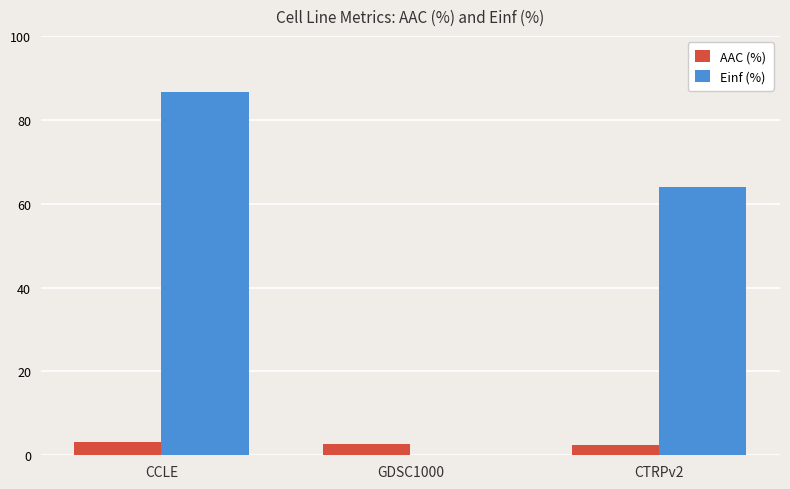

How many groups of bars are there?

3